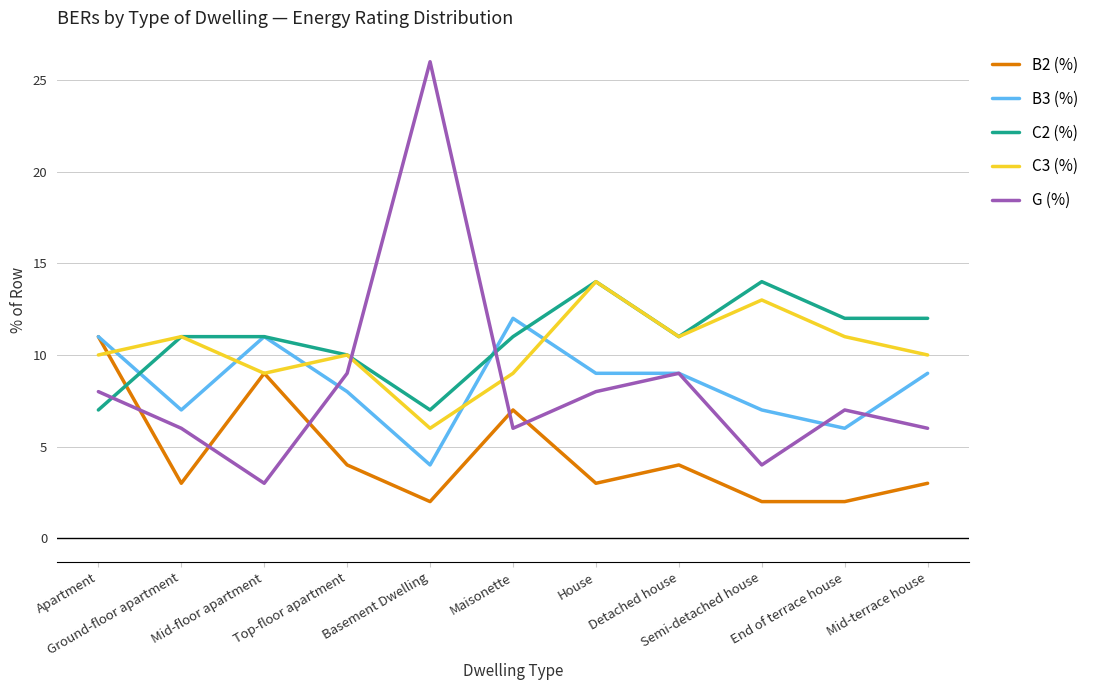

What are all the series names shown in the legend?

B2 (%), B3 (%), C2 (%), C3 (%), G (%)